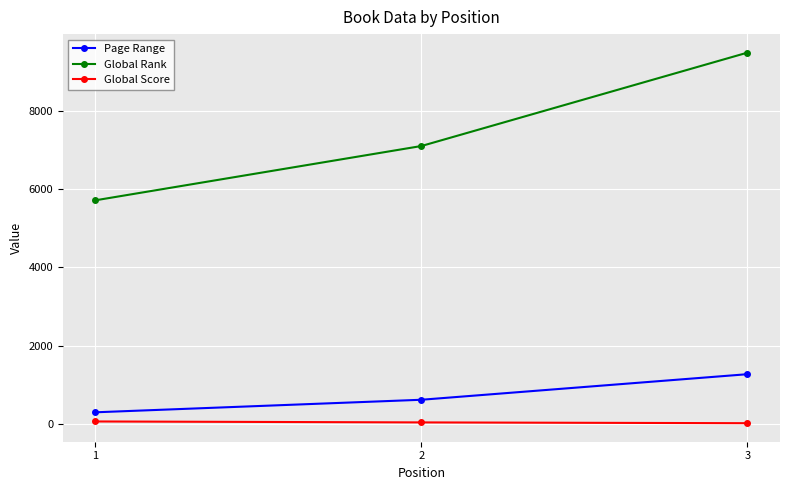

What is the total value across all series at 3?

10782